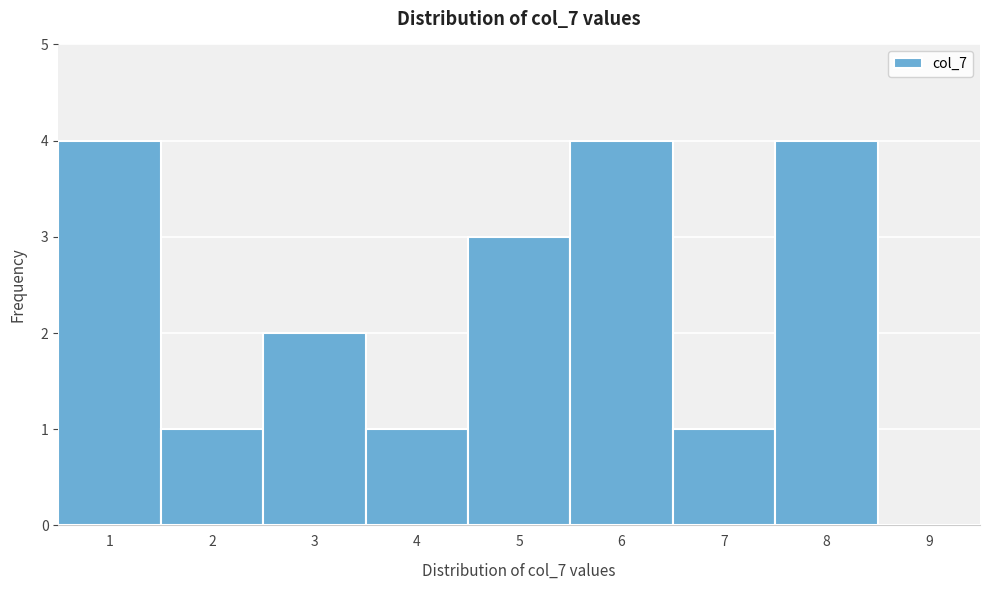

Reading left to right, list every bar in this chart as the range it spans on the x-axis followed by its height. The values are not printed on the chart, so give them approximately, as read against the axis.

0.5 to 1.5: 4
1.5 to 2.5: 1
2.5 to 3.5: 2
3.5 to 4.5: 1
4.5 to 5.5: 3
5.5 to 6.5: 4
6.5 to 7.5: 1
7.5 to 8.5: 4
8.5 to 9.5: 0